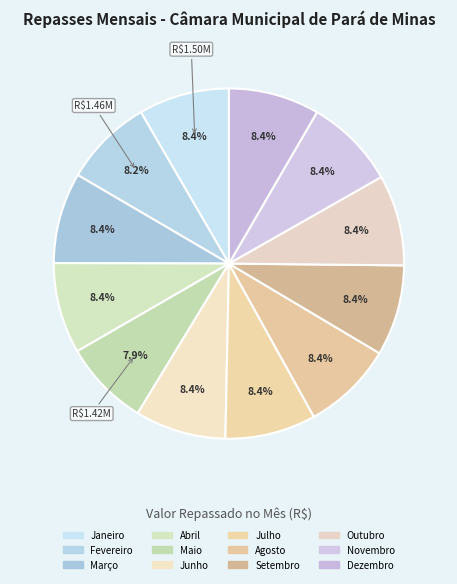

What portion of the pie excludes Abril?

91.6%